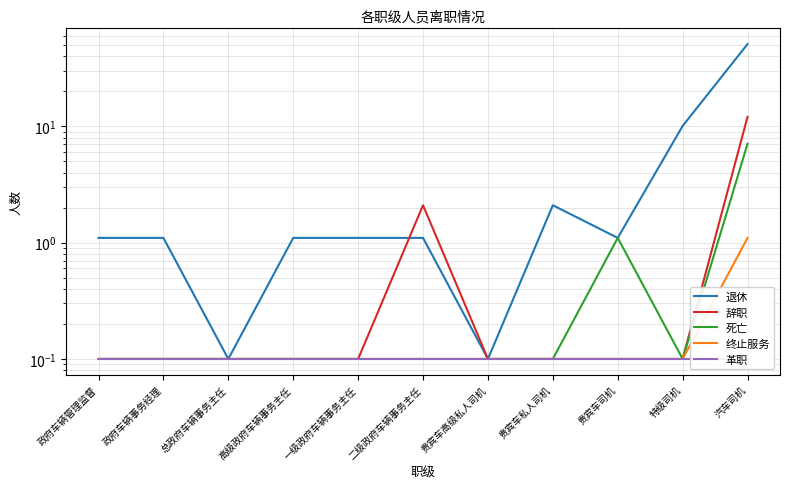

Reading left to right, transcribe all the data shown in this chart.

退休: 1.1	1.1	0.1	1.1	1.1	1.1	0.1	2.1	1.1	10.1	51.1
辞职: 0.1	0.1	0.1	0.1	0.1	2.1	0.1	0.1	0.1	0.1	12.1
死亡: 0.1	0.1	0.1	0.1	0.1	0.1	0.1	0.1	1.1	0.1	7.1
终止服务: 0.1	0.1	0.1	0.1	0.1	0.1	0.1	0.1	0.1	0.1	1.1
革职: 0.1	0.1	0.1	0.1	0.1	0.1	0.1	0.1	0.1	0.1	0.1